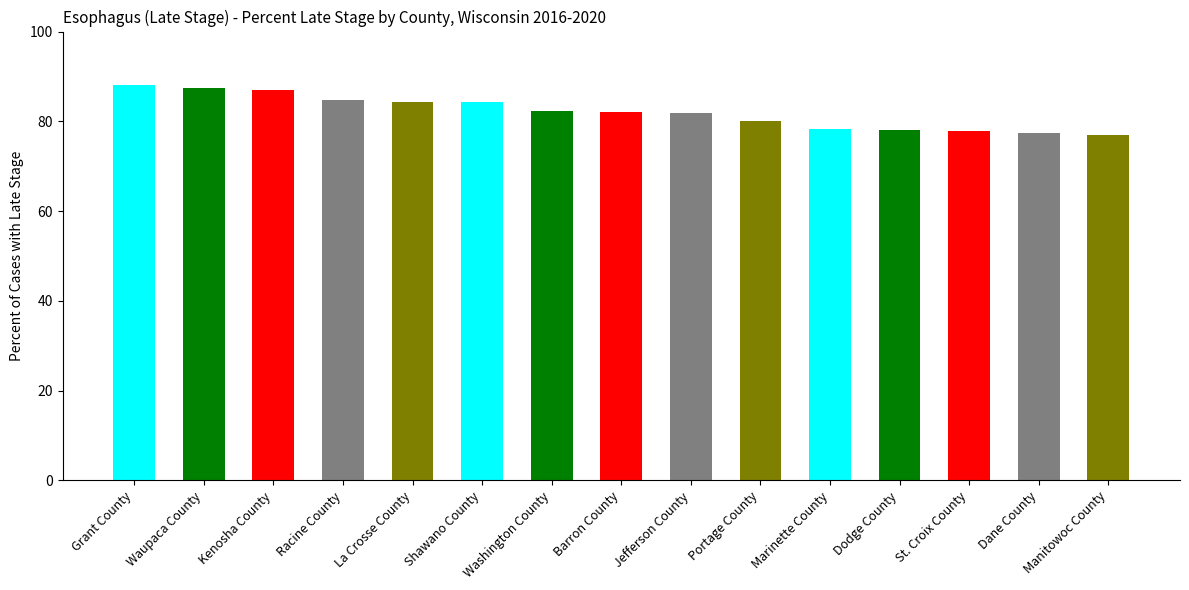

What is the smallest value displayed?

76.9